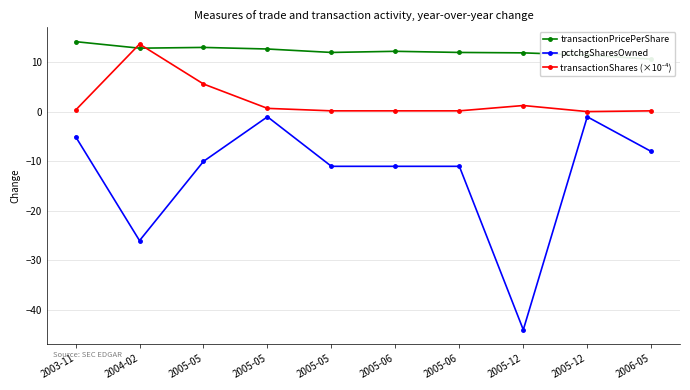

What is the difference between the transactionPricePerShare values at 2005-05 and 2005-06?

0.2